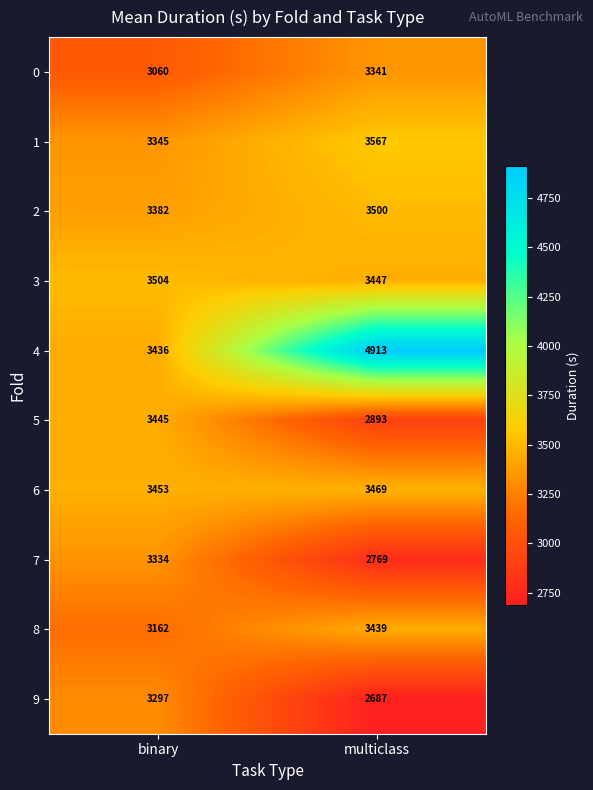

Reading left to right, extract all data points from this chart.

0: 3060	3341
1: 3345	3567
2: 3382	3500
3: 3504	3447
4: 3436	4913
5: 3445	2893
6: 3453	3469
7: 3334	2769
8: 3162	3439
9: 3297	2687